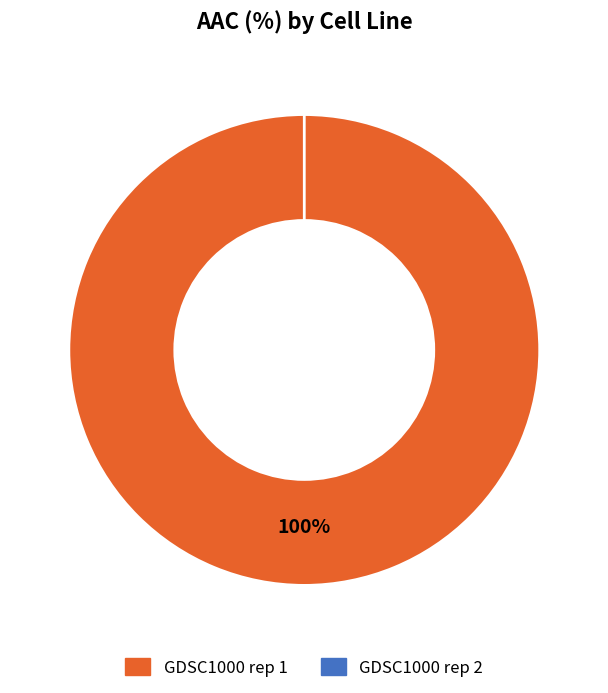

Is it true that GDSC1000 rep 2 is 0% of the pie?

True